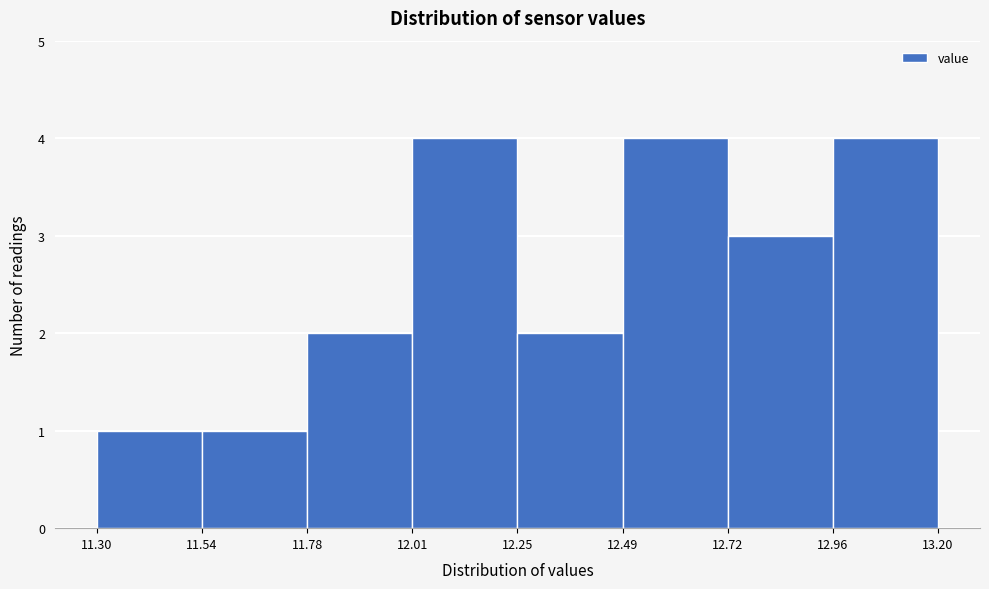

Reading left to right, list every bar in this chart as the range it spans on the x-axis followed by its height. The values are not printed on the chart, so give them approximately, as read against the axis.

11.30 to 11.54: 1
11.54 to 11.78: 1
11.78 to 12.01: 2
12.01 to 12.25: 4
12.25 to 12.49: 2
12.49 to 12.72: 4
12.72 to 12.96: 3
12.96 to 13.20: 4